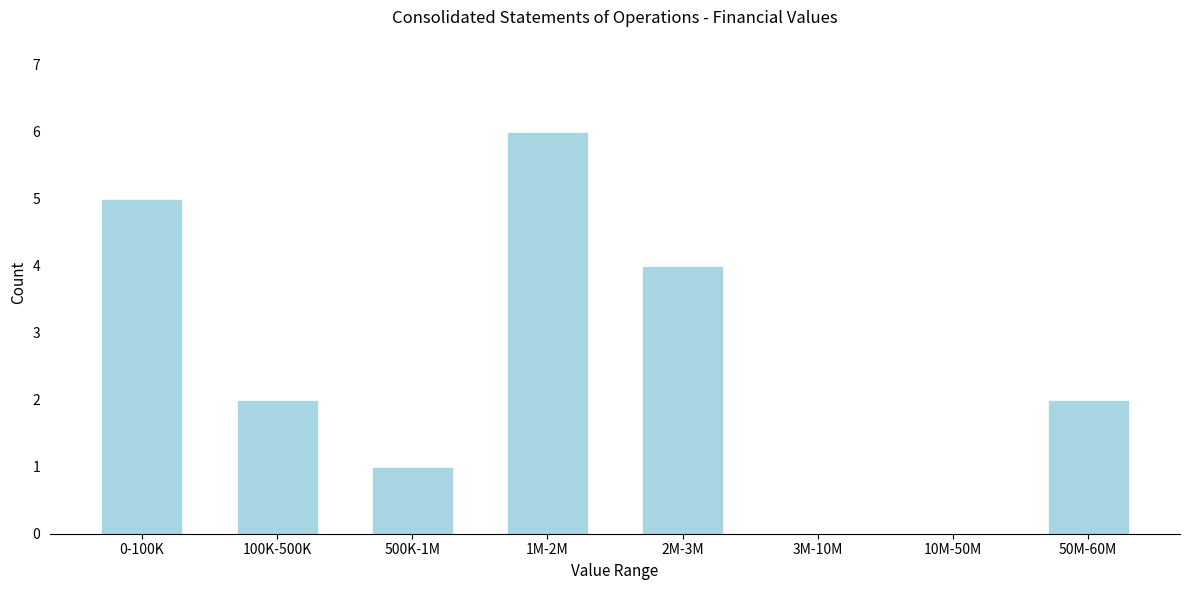

Reading left to right, what are all the values shown in this chart?

0-100K=5	100K-500K=2	500K-1M=1	1M-2M=6	2M-3M=4	3M-10M=0	10M-50M=0	50M-60M=2